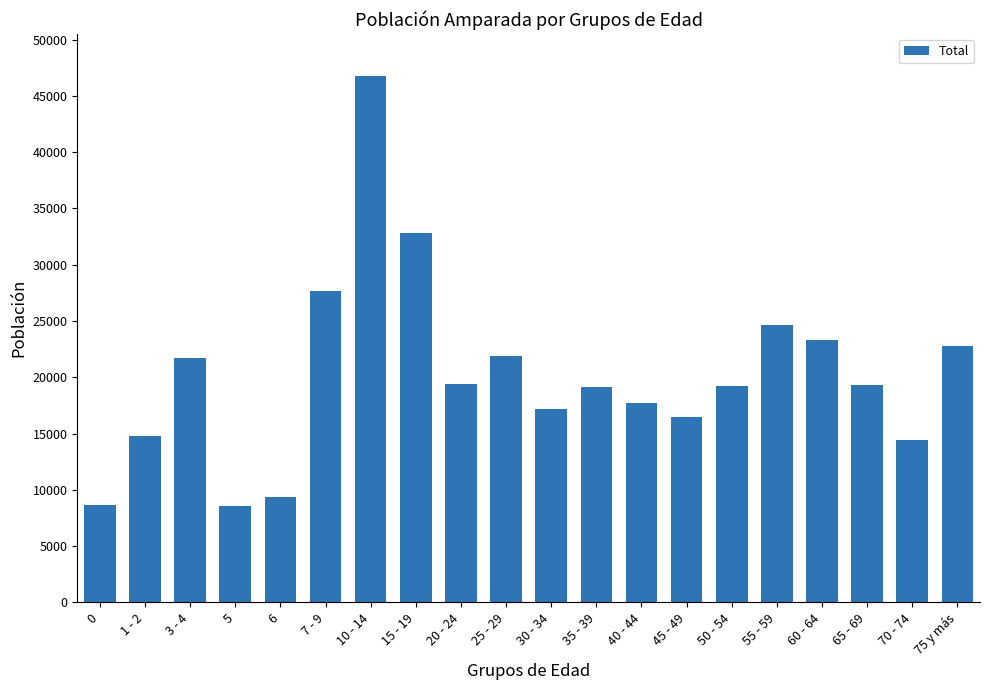

What is the difference between the maximum and second lowest values?

38110